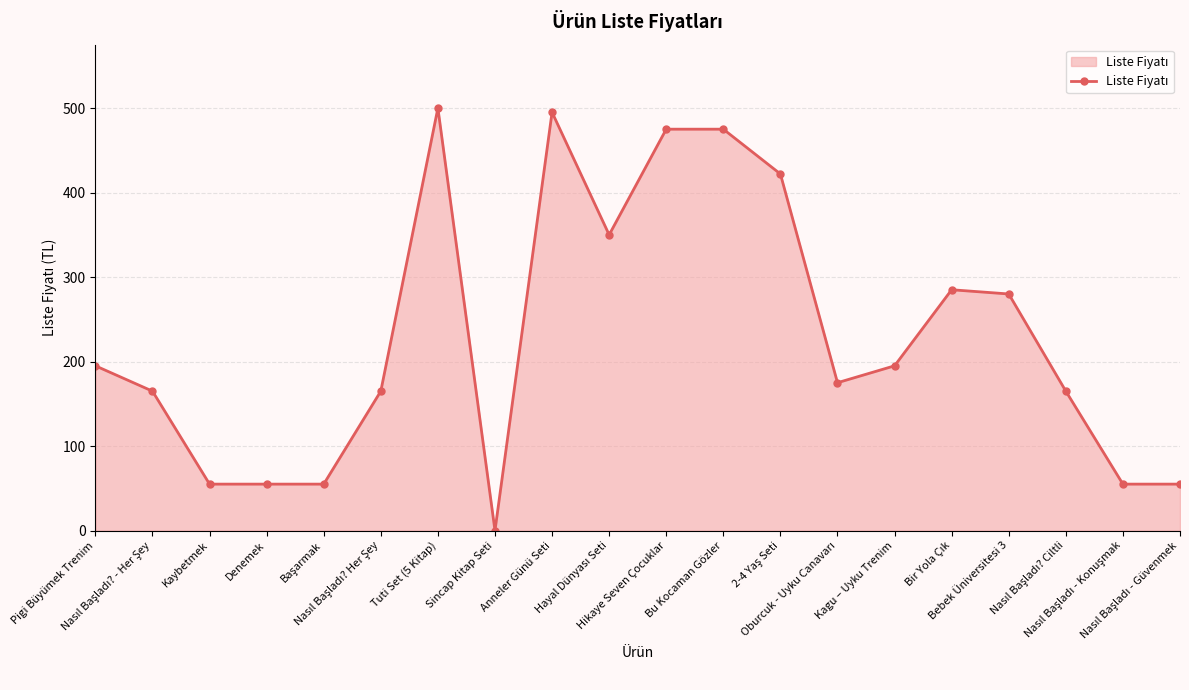

How many data points are less than 195?

10